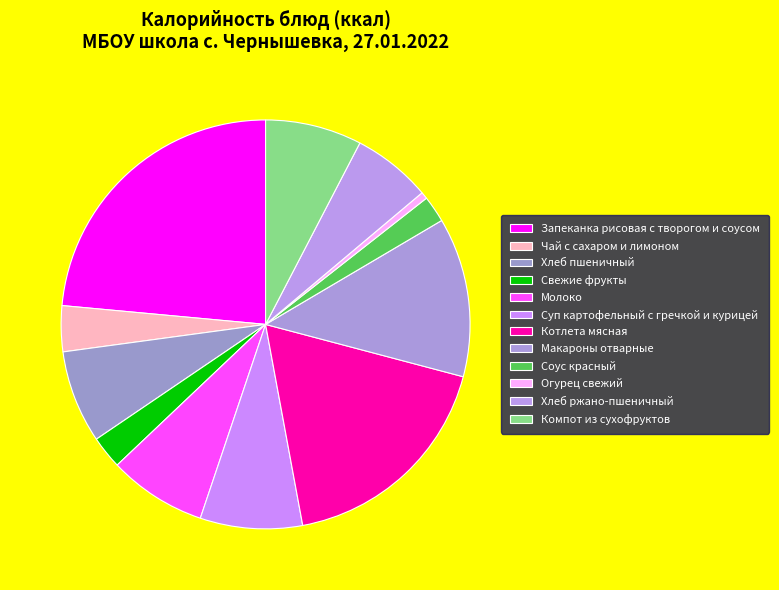

What percentage is NOT represented by Хлеб ржано-пшеничный?

93.8%